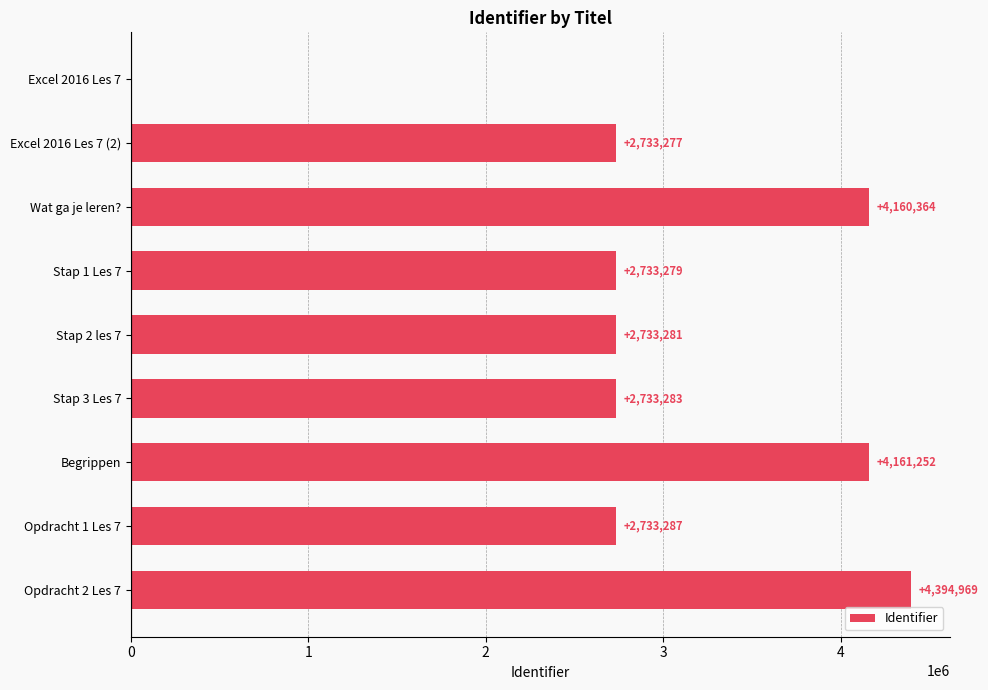

What is the average value?

2931444